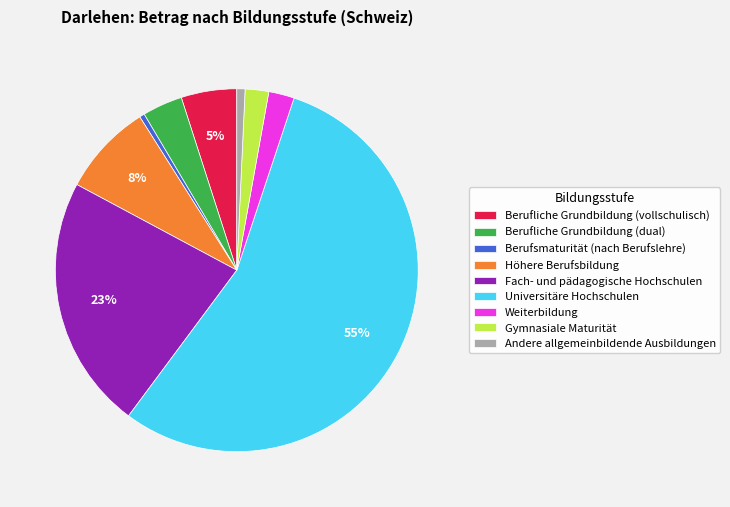

To the nearest percent, what is the difference between the largest and smallest slice percentages?

55%